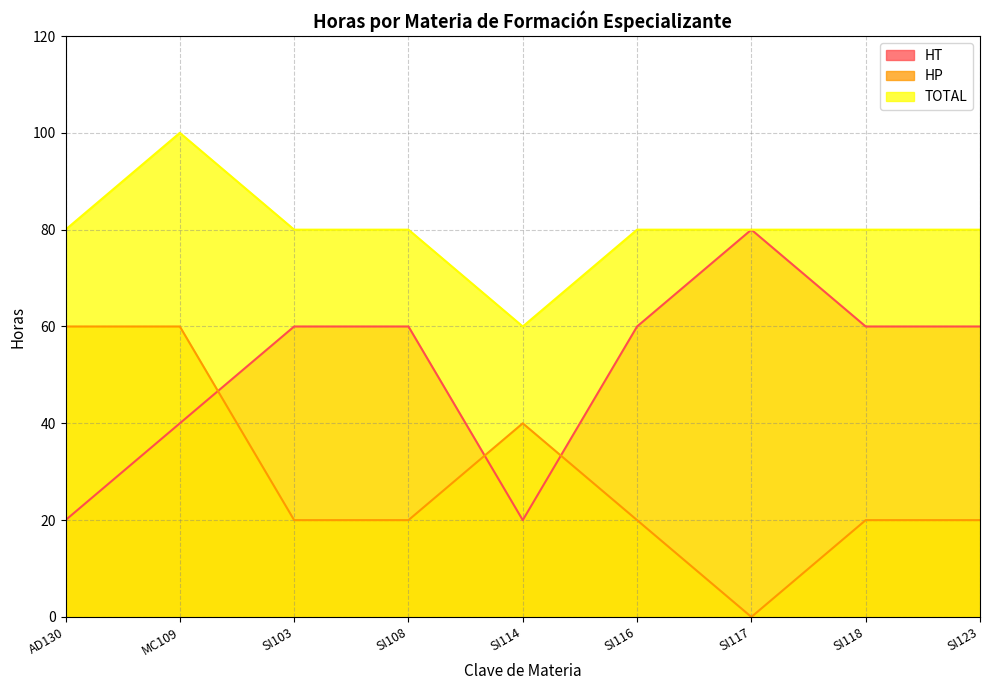

Count the HT values in the range 40 to 60.

6